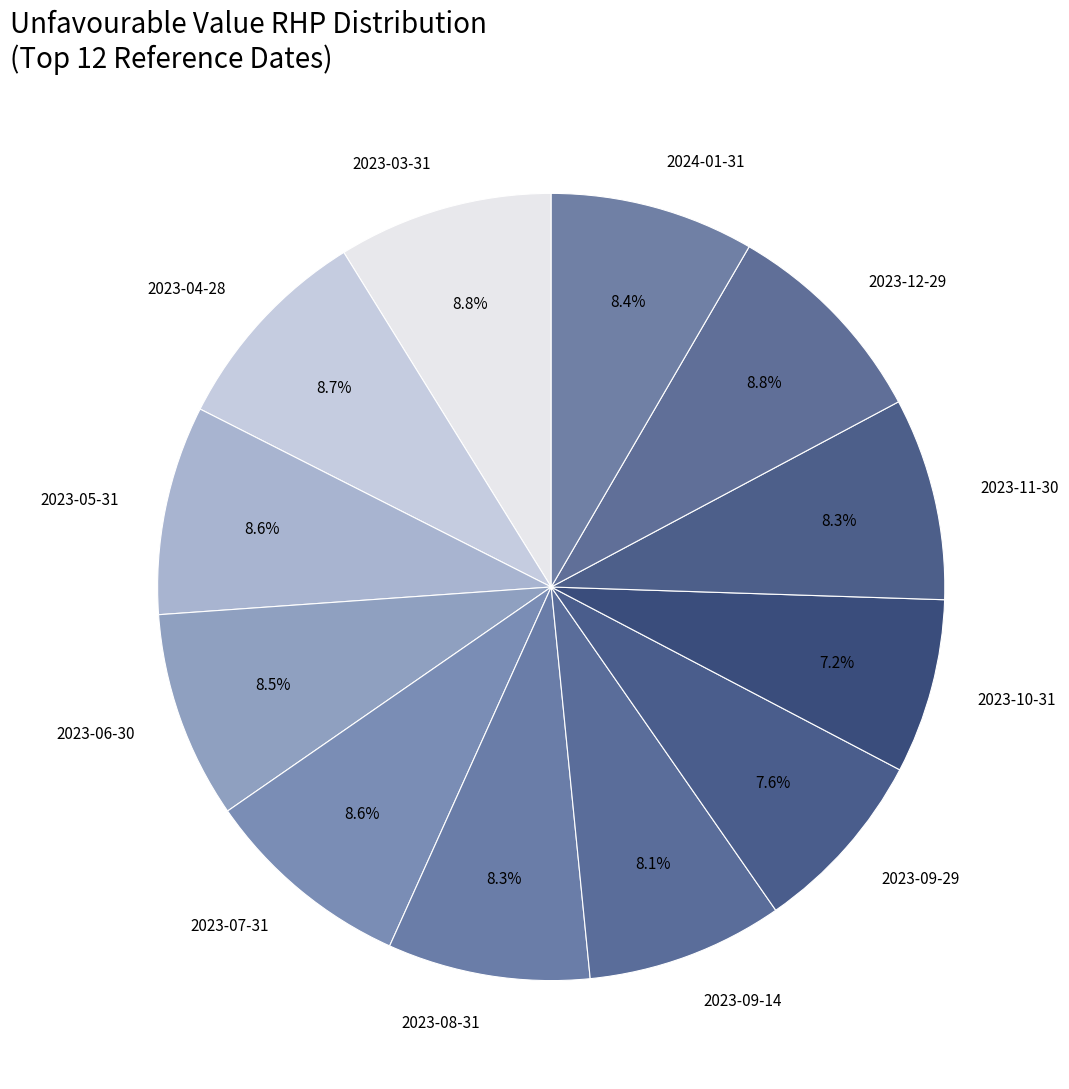

What percentage is NOT represented by 2023-08-31?

91.7%